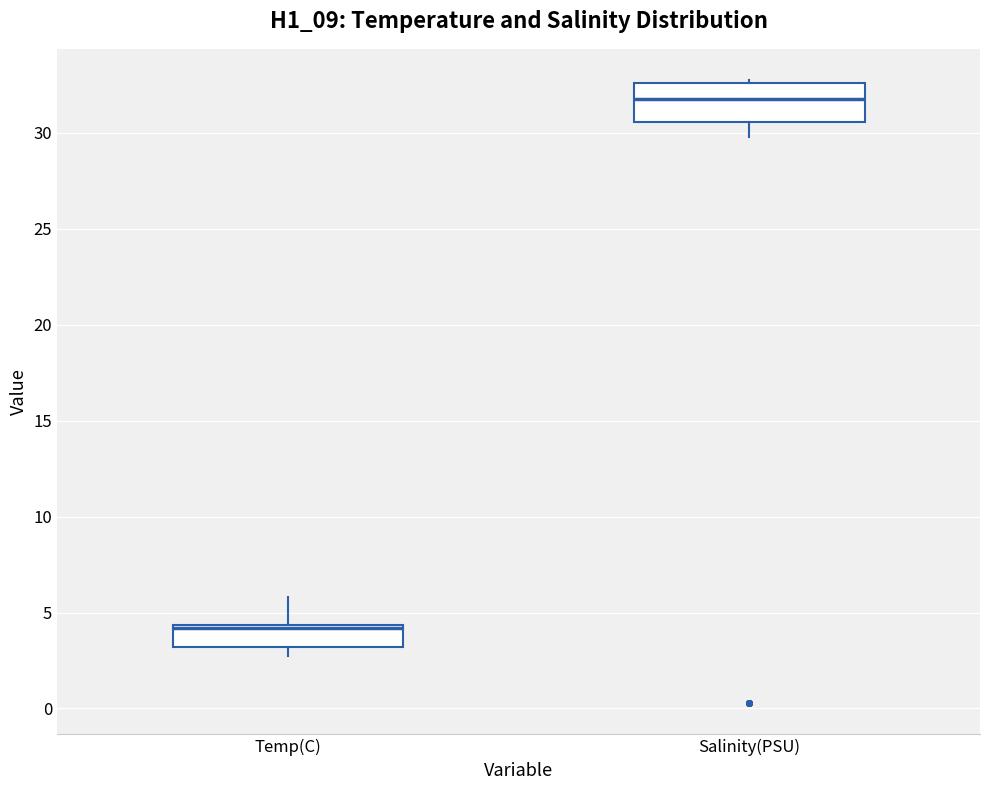

Where does the upper whisker of the box for Temp(C) end on the y-axis? The values are not printed on the chart, so give them approximately, as read against the axis.

6.0